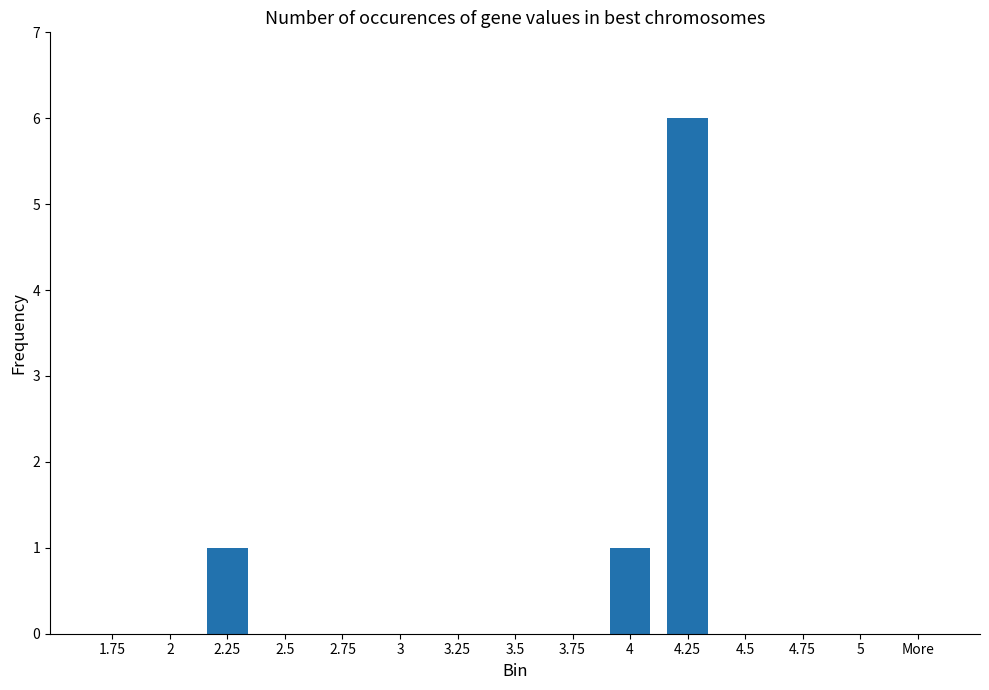

What is the sum of the values at 4.25 and 3.25?

6